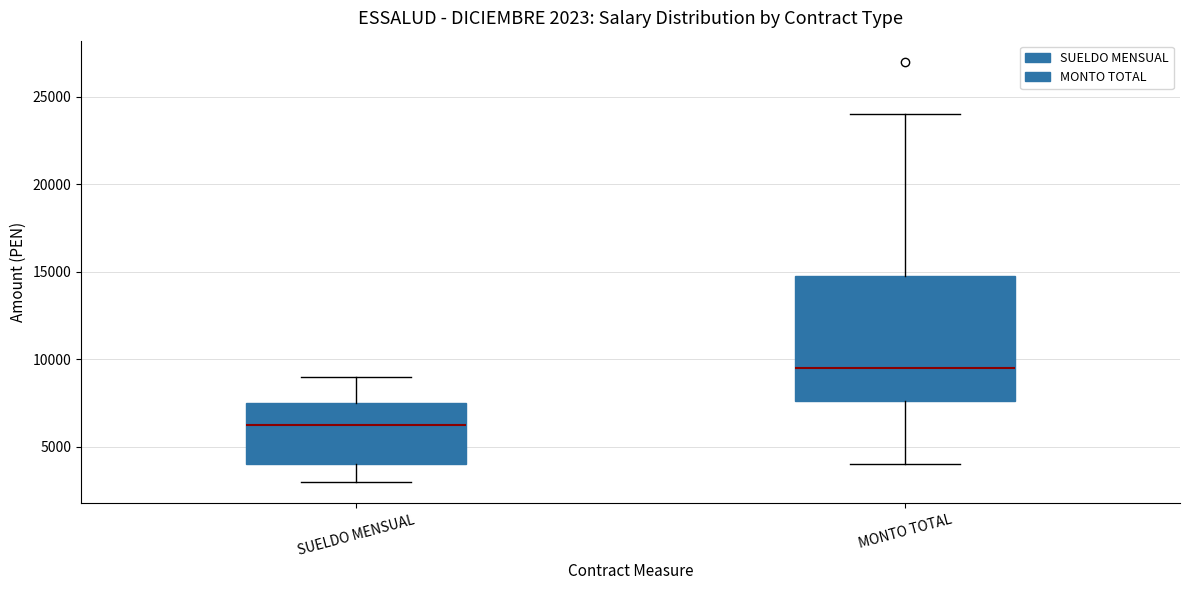

Comparing the boxes themselves (not the whiskers), which one is the tallest?

MONTO TOTAL